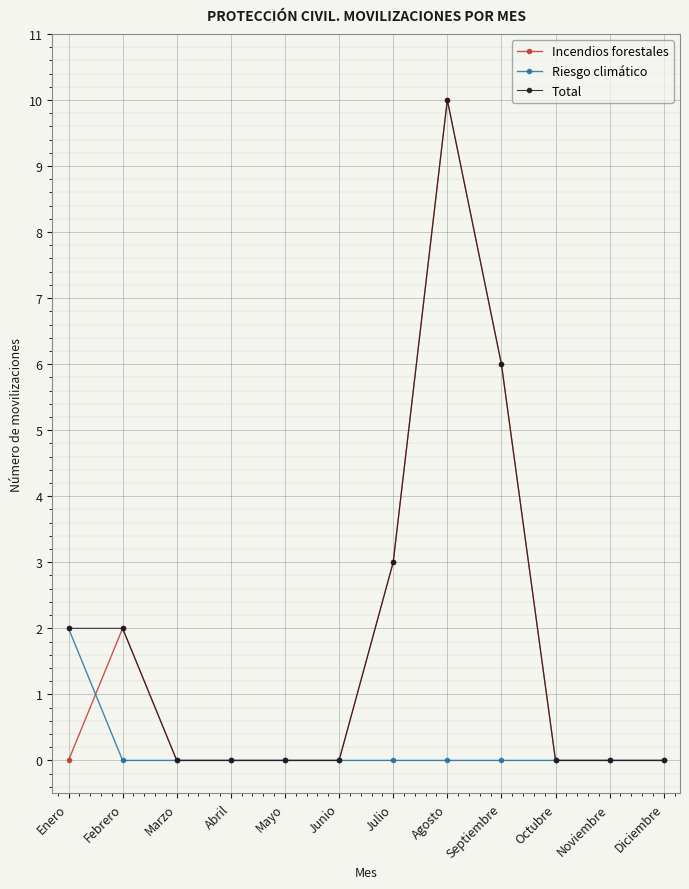

At which category is the sum across all series the highest?

Agosto